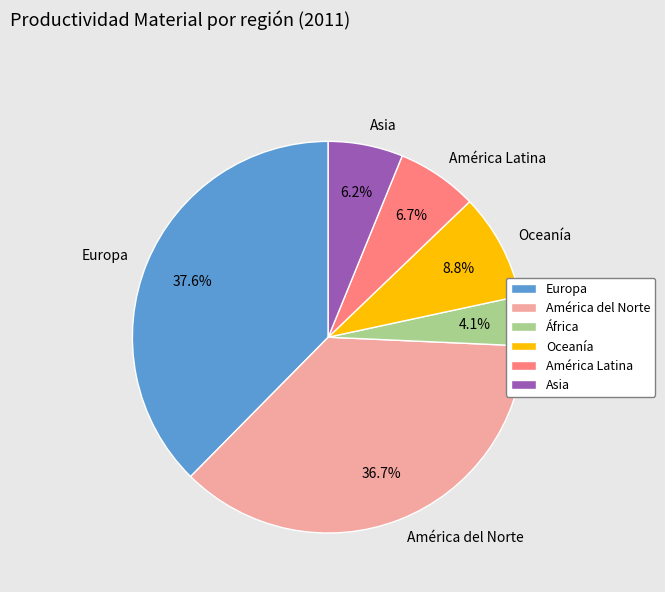

Does any single category account for the majority?

No